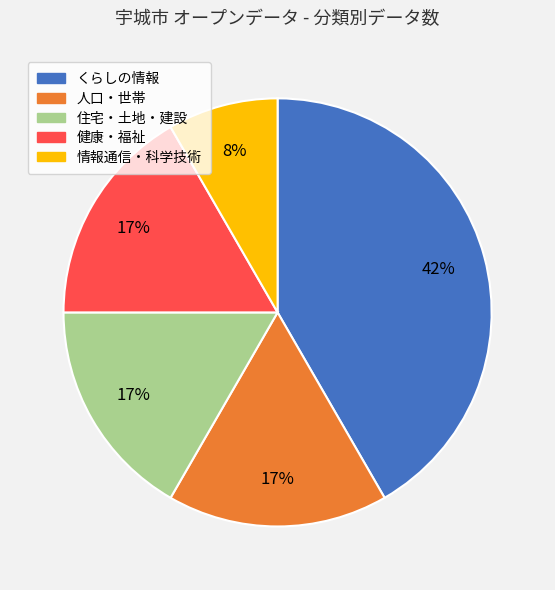

To the nearest percent, what is the average slice percentage?

20%